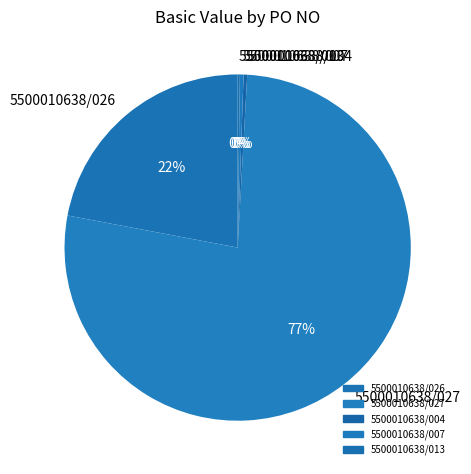

Which slice is the largest?

5500010638/027